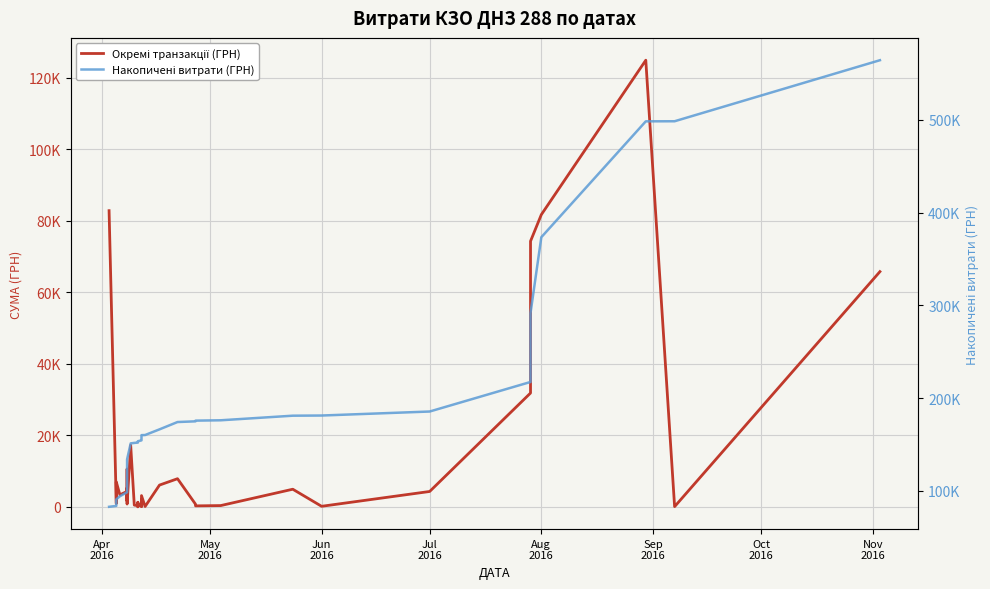

How many lines are shown in the chart?

2